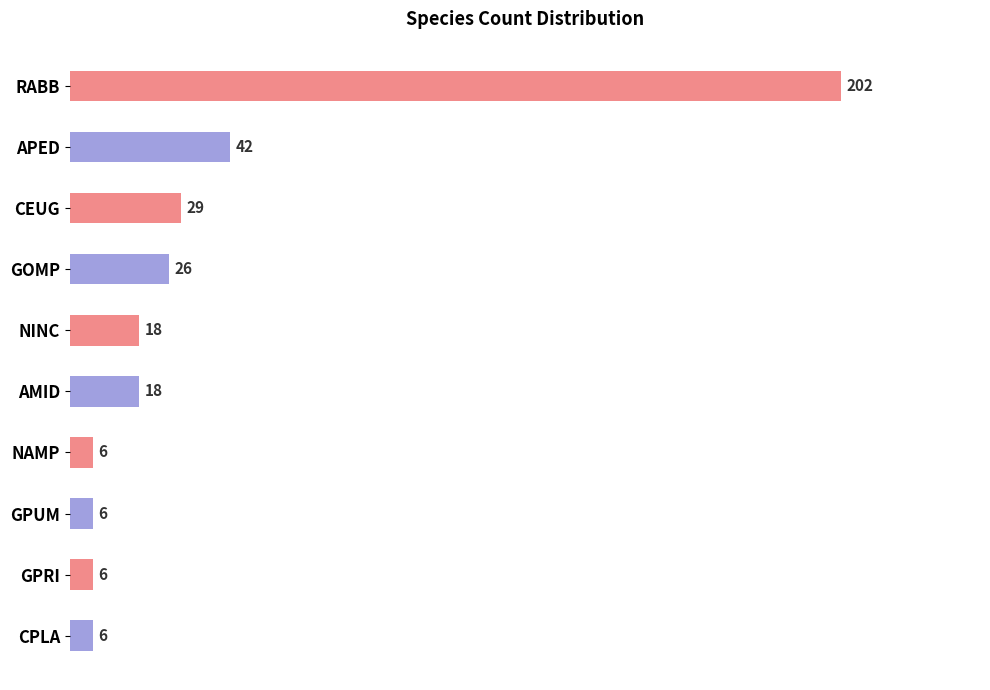

Does the chart contain any negative values?

No